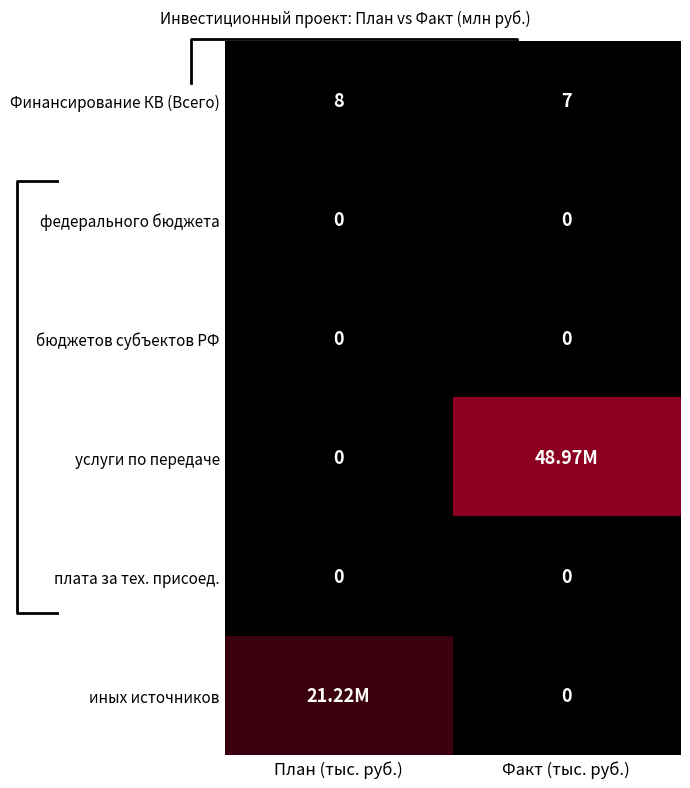

Which category has the highest value across all series?

Факт (тыс. руб.)